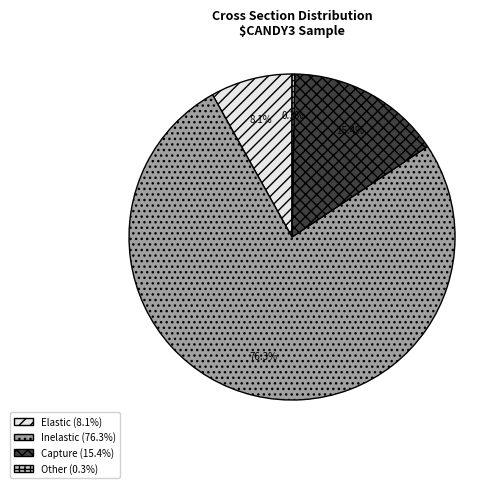

Does any single category account for the majority?

Yes